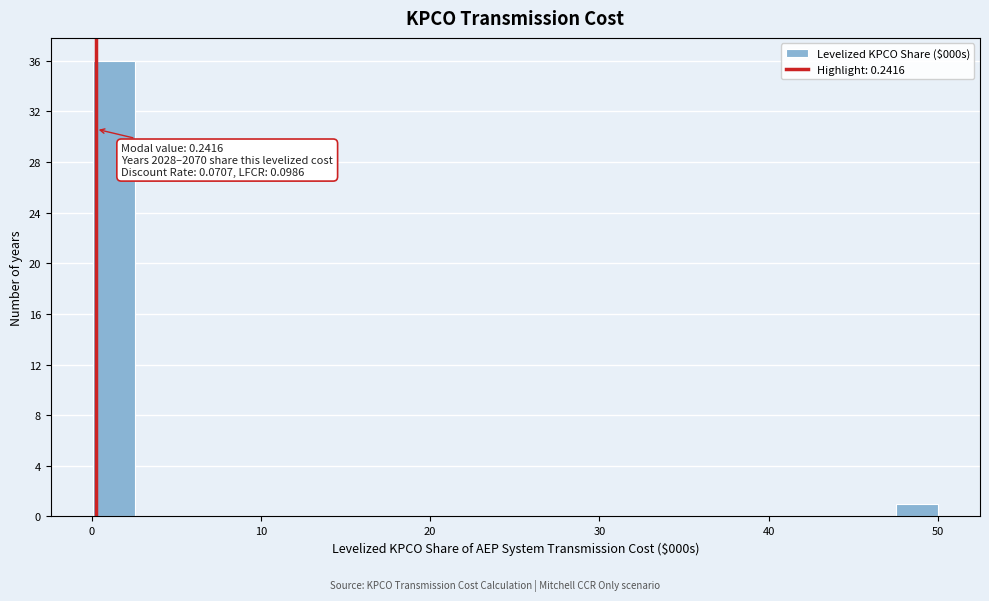

Read against the x-axis, roughly where is the centre of the tallest bar?

1